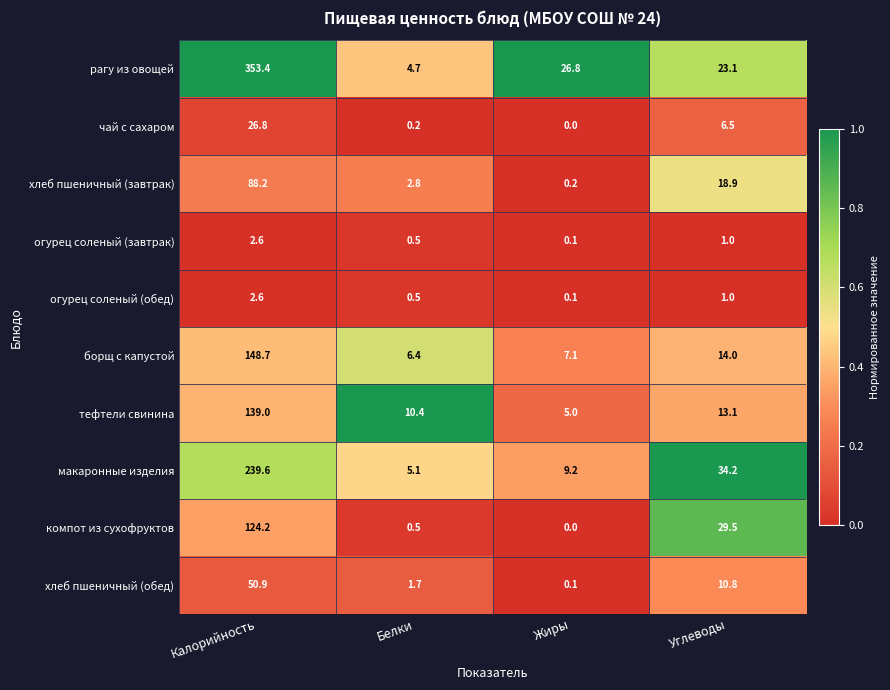

Where is компот из сухофруктов nearest to the value 62?

Углеводы